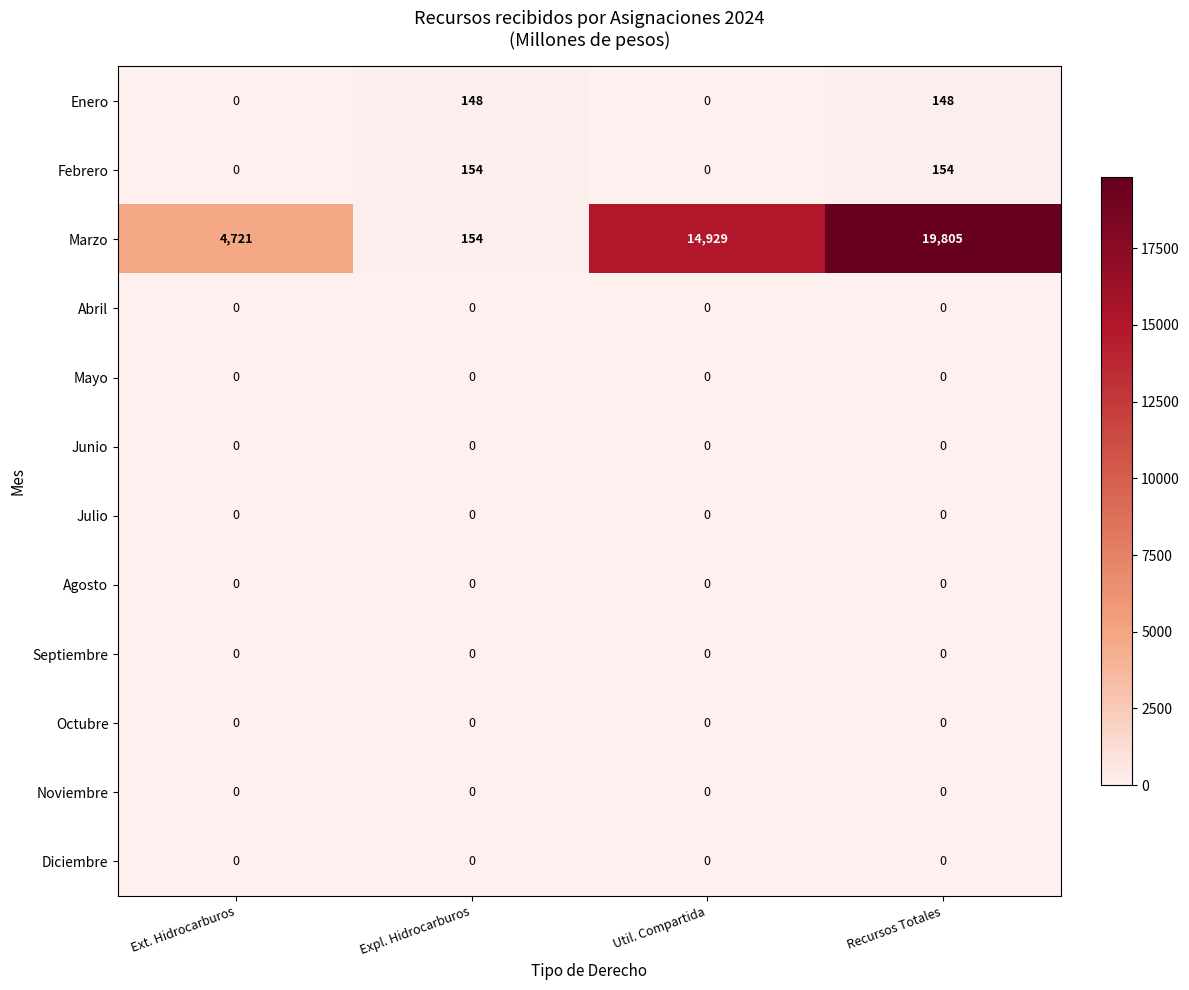

At which label is Marzo closest to 9979?

Util. Compartida